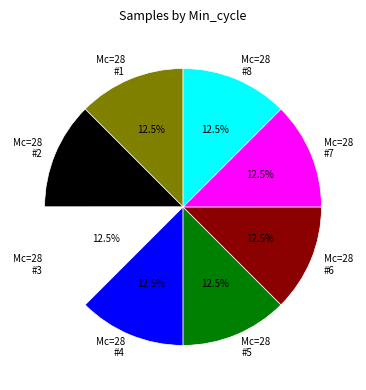

Approximately how many times larger is the value at Mc=28 #5 compared to Mc=28 #3?

1.0